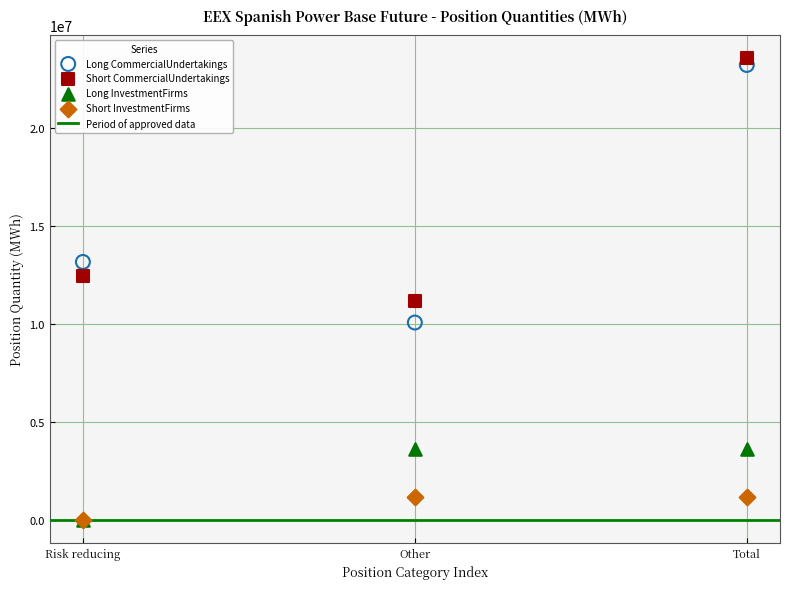

In the Short CommercialUndertakings series, what Y value is closest to 17377683?

12424679